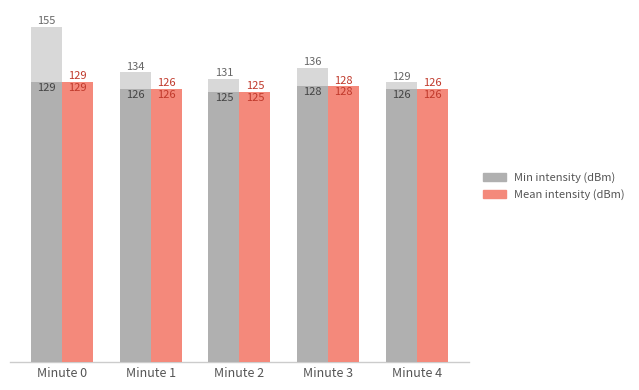

At which label is Min intensity (dBm) closest to 127?

Minute 3